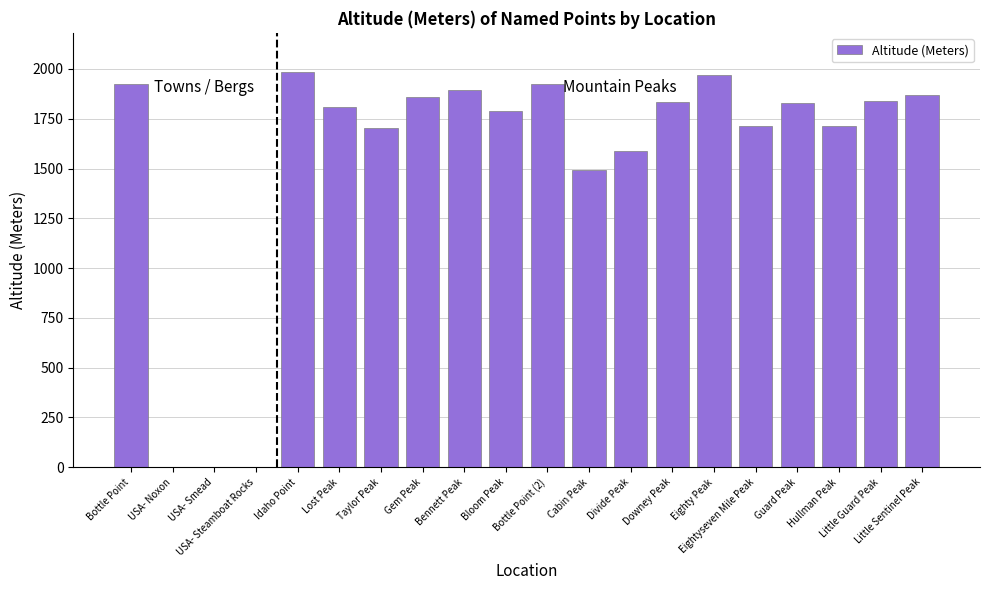

Approximately how many times larger is the value at Bloom Peak compared to Idaho Point?

0.9